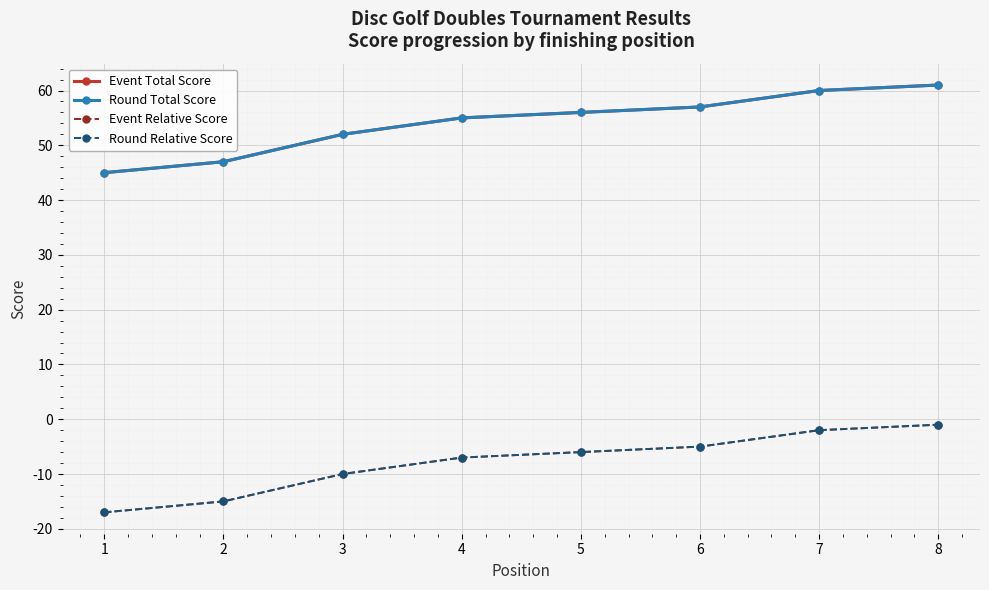

Rank the series by their maximum value, from highest to lowest.

Event Total Score, Round Total Score, Event Relative Score, Round Relative Score